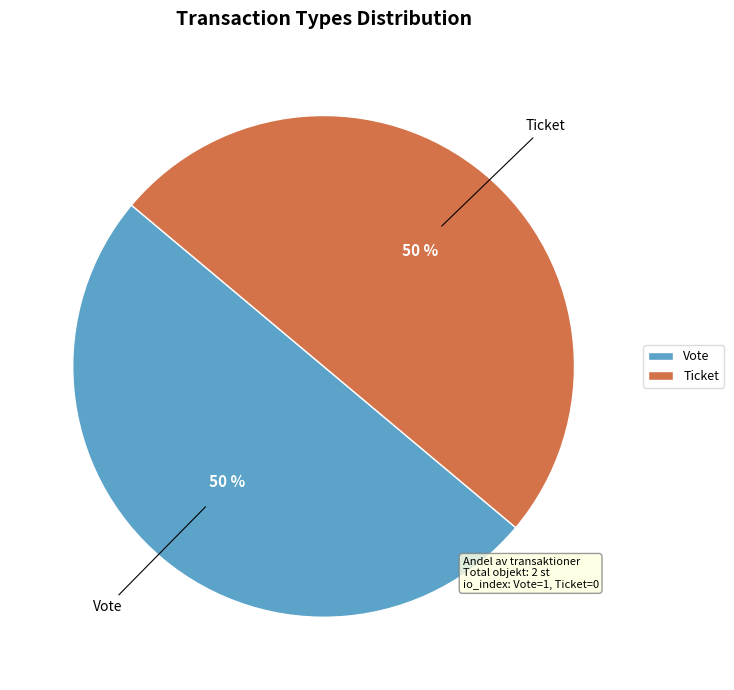

Is it true that Ticket is 11% of the pie?

False